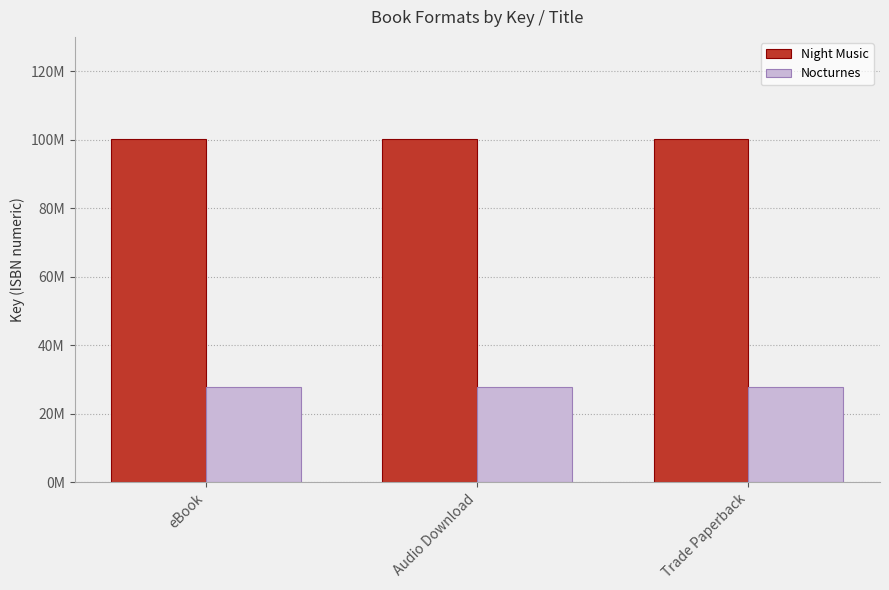

Does the chart contain stacked bars?

No